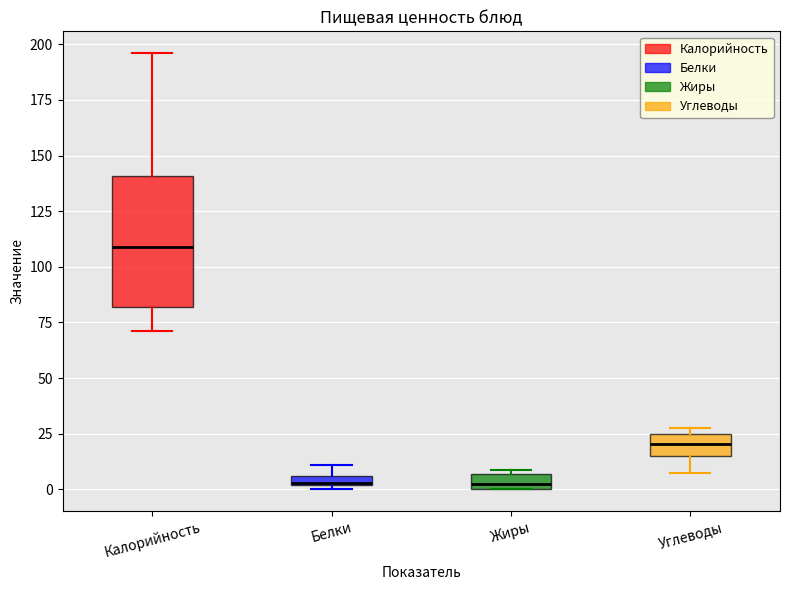

Where is the lower edge of the box for Углеводы on the y-axis? The values are not printed on the chart, so give them approximately, as read against the axis.

15